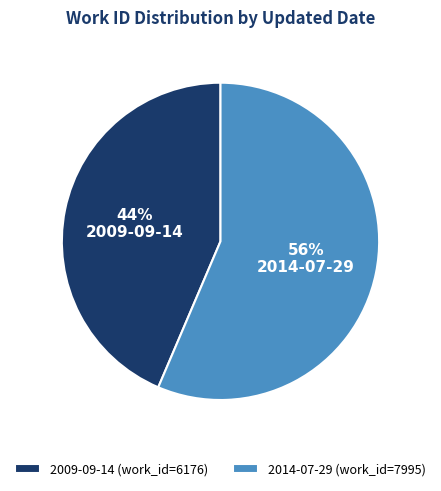

Approximately how many times larger is the value at 2014-07-29 compared to 2009-09-14?

1.3